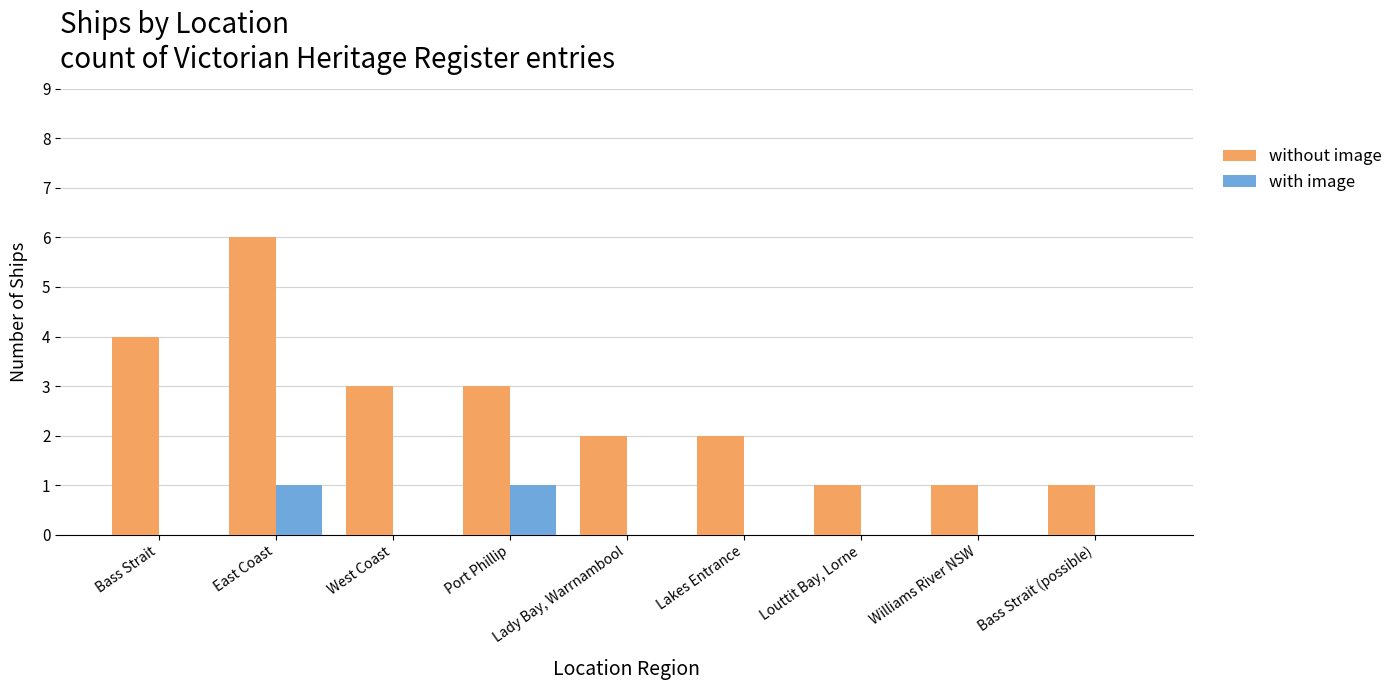

What is the maximum value shown in the chart?

6